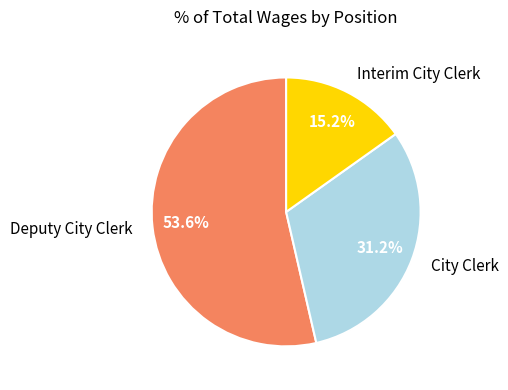

To the nearest percent, what percentage of the pie is Interim City Clerk?

15%